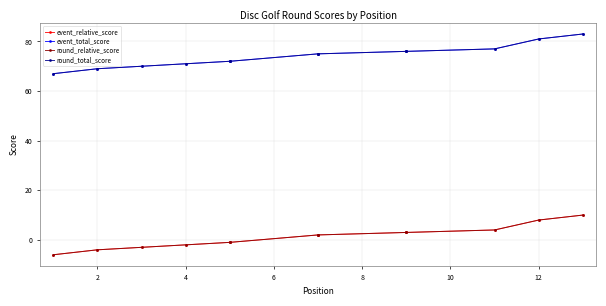

Between 2 and 8, which series saw the biggest shift?

event_relative_score